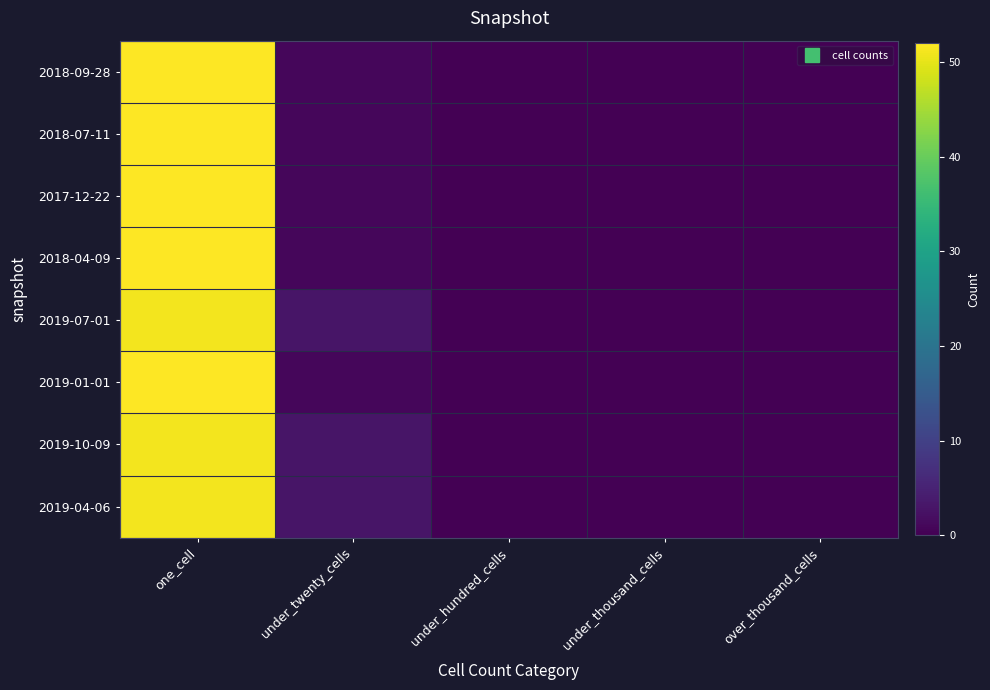

Reading left to right, what are all the values shown in this chart?

2018-09-28: one_cell=52	under_twenty_cells=1	under_hundred_cells=0	under_thousand_cells=0	over_thousand_cells=0
2018-07-11: one_cell=52	under_twenty_cells=1	under_hundred_cells=0	under_thousand_cells=0	over_thousand_cells=0
2017-12-22: one_cell=52	under_twenty_cells=1	under_hundred_cells=0	under_thousand_cells=0	over_thousand_cells=0
2018-04-09: one_cell=52	under_twenty_cells=1	under_hundred_cells=0	under_thousand_cells=0	over_thousand_cells=0
2019-07-01: one_cell=51	under_twenty_cells=3	under_hundred_cells=0	under_thousand_cells=0	over_thousand_cells=0
2019-01-01: one_cell=52	under_twenty_cells=1	under_hundred_cells=0	under_thousand_cells=0	over_thousand_cells=0
2019-10-09: one_cell=51	under_twenty_cells=3	under_hundred_cells=0	under_thousand_cells=0	over_thousand_cells=0
2019-04-06: one_cell=51	under_twenty_cells=3	under_hundred_cells=0	under_thousand_cells=0	over_thousand_cells=0